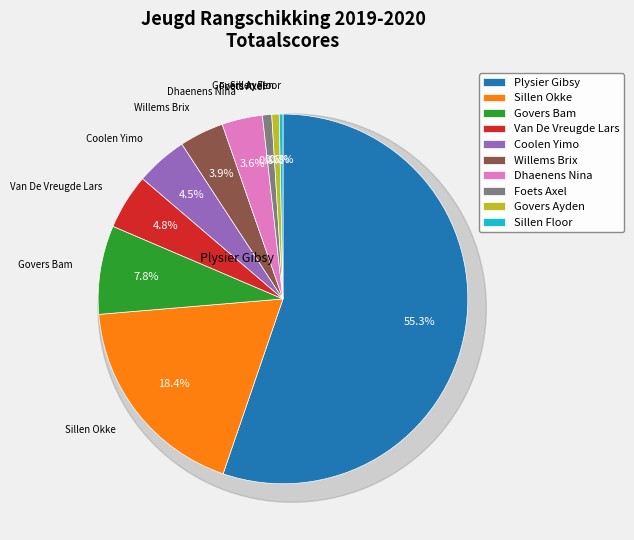

How many slices are in this pie chart?

10